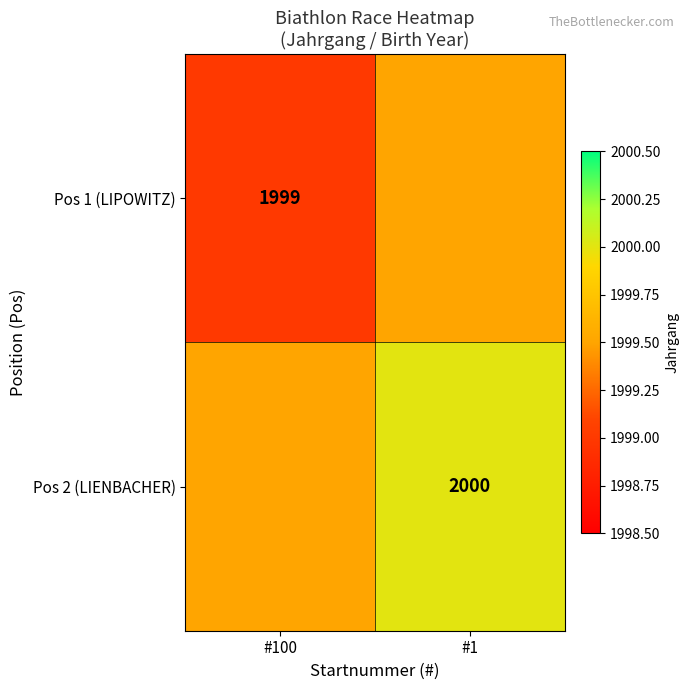

The Pos 1 (LIPOWITZ) series shows 2787.6 at #100. True or false?

False